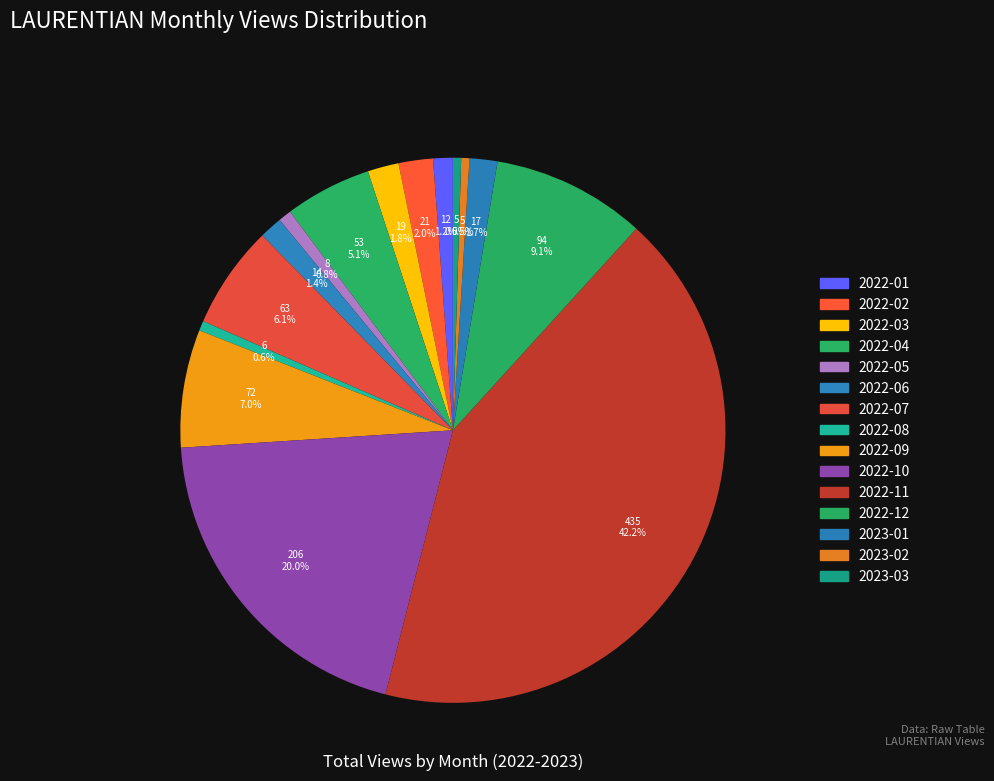

Does 2022-02 represent more than half of the total?

No